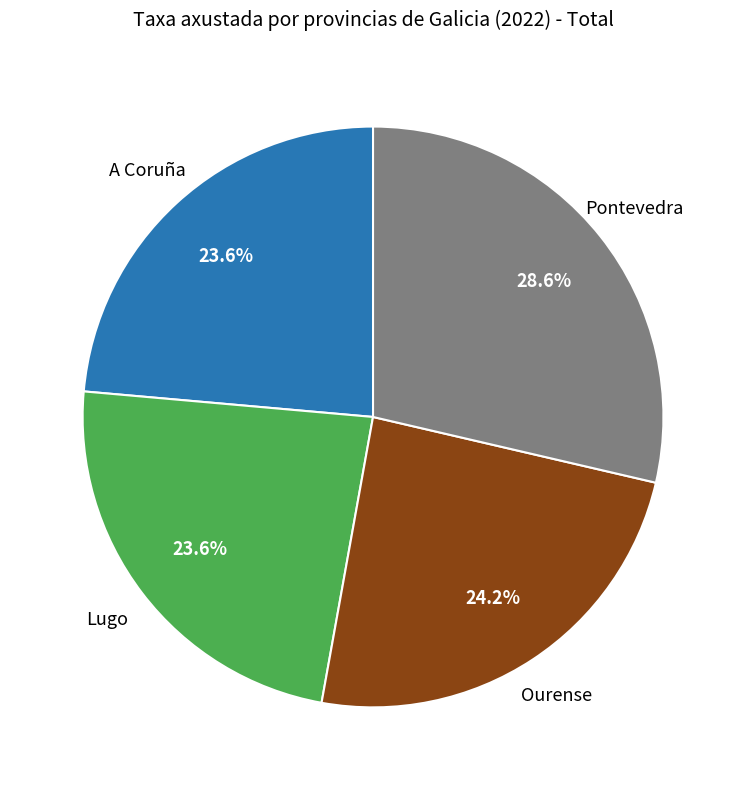

Is there any slice that represents more than half of the pie?

No